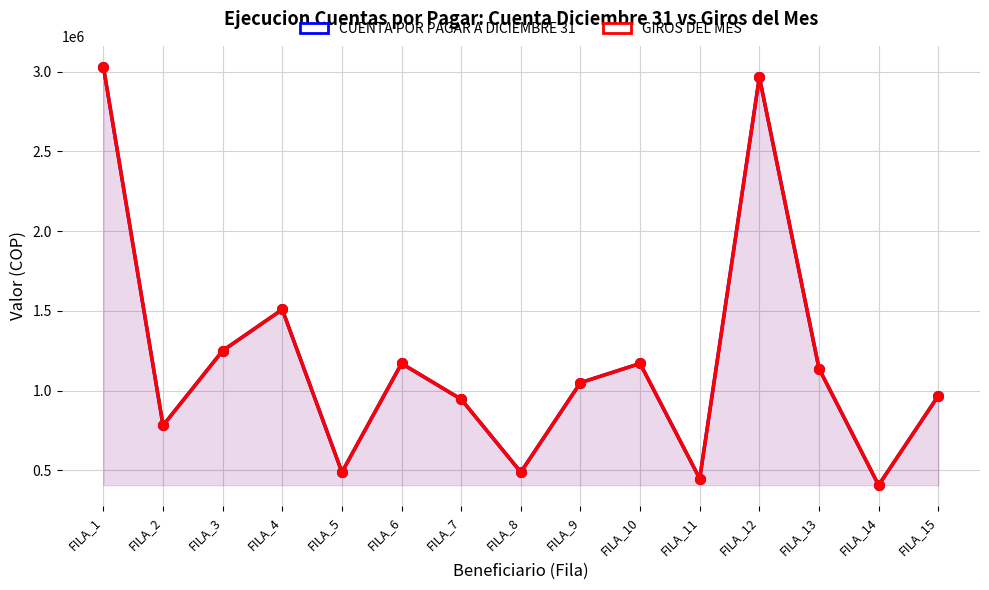

What are all the series names shown in the legend?

CUENTA POR PAGAR A DICIEMBRE 31, GIROS DEL MES